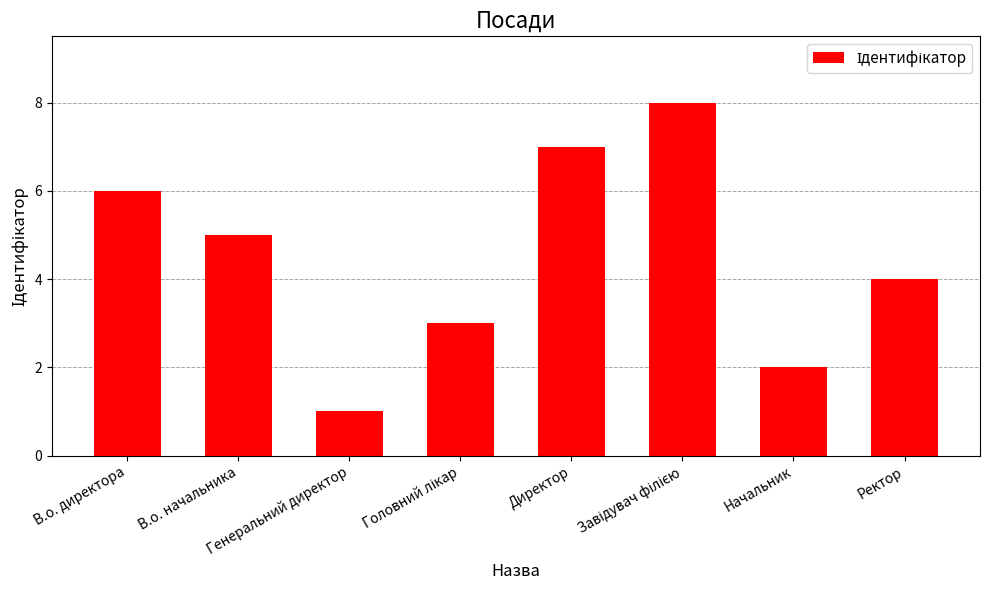

Which label corresponds to the smallest value in the chart?

Генеральний директор